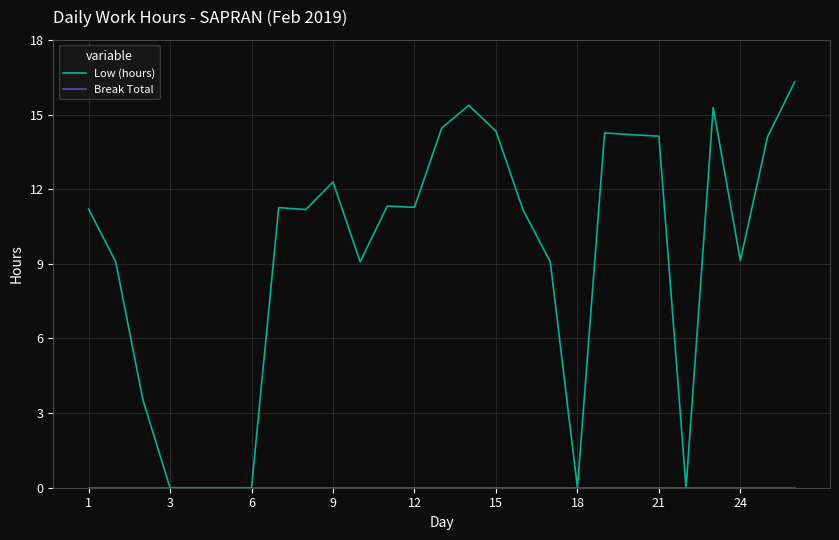

What is the maximum value shown in the chart?

16.3